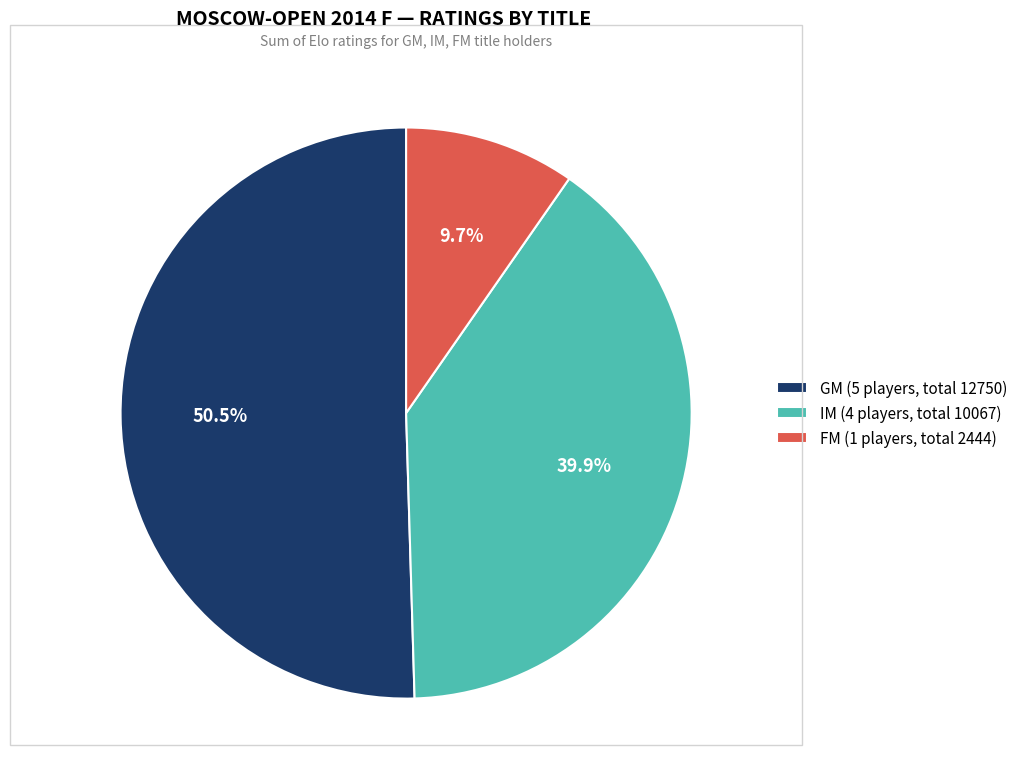

To the nearest percent, what is the difference between the largest and smallest slice percentages?

41%